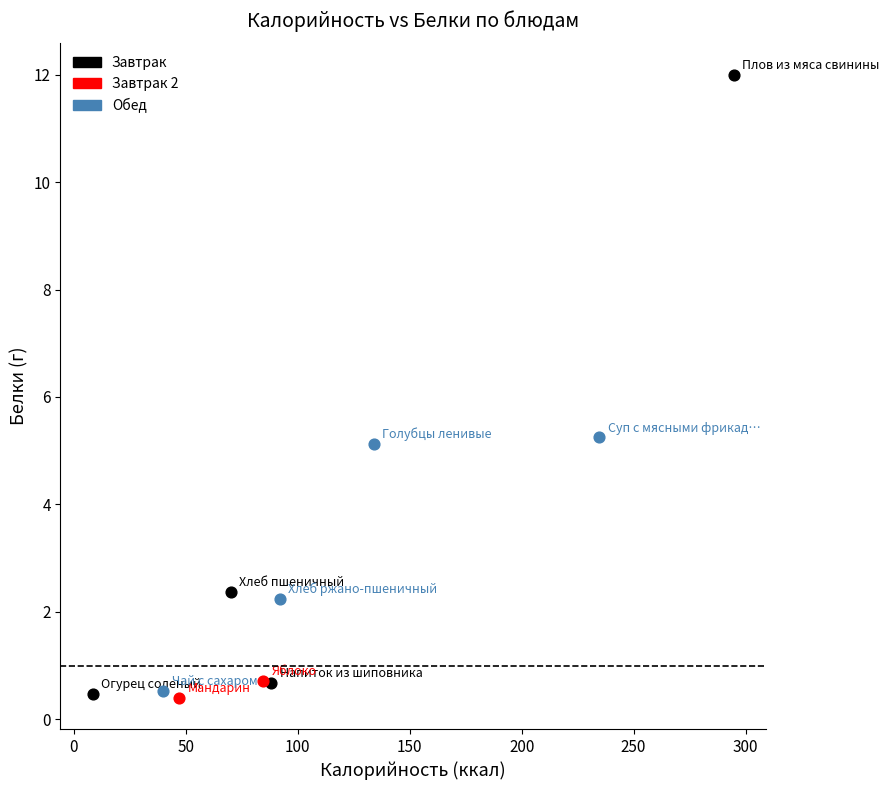

Which series has the largest Y range (max minus min)?

Завтрак